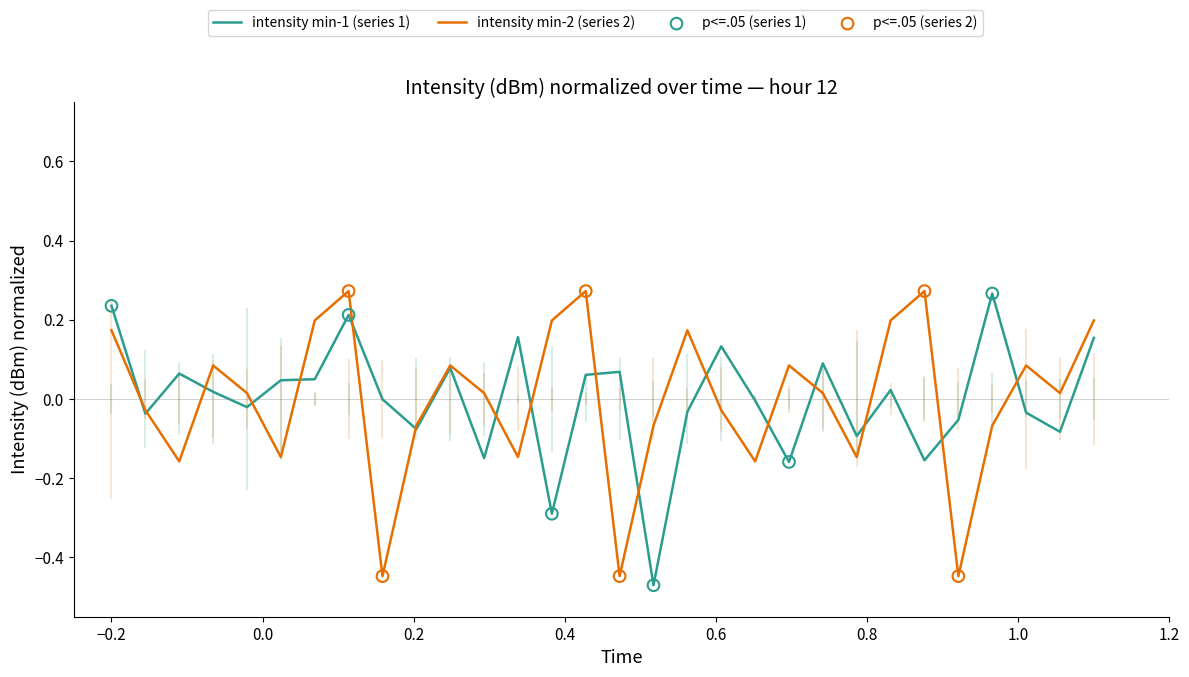

How many lines are shown in the chart?

2